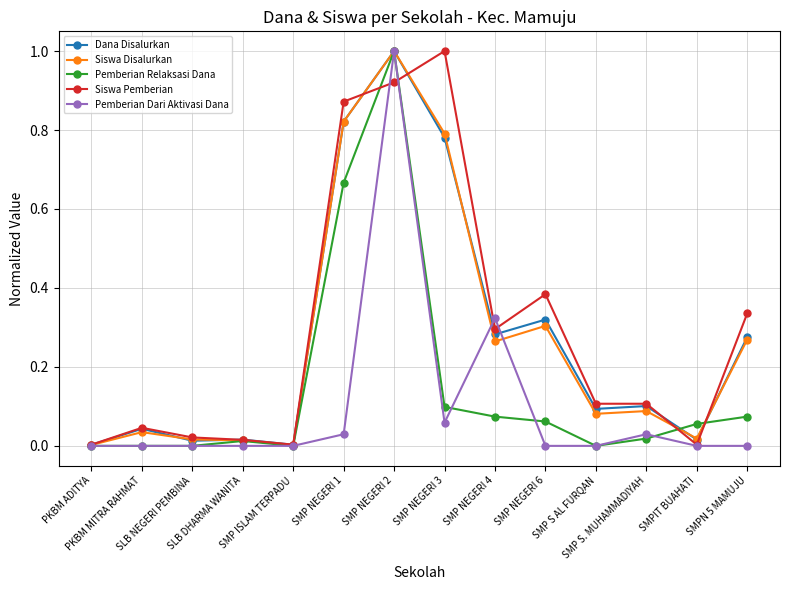

Which series has the largest total across all categories?

Siswa Pemberian